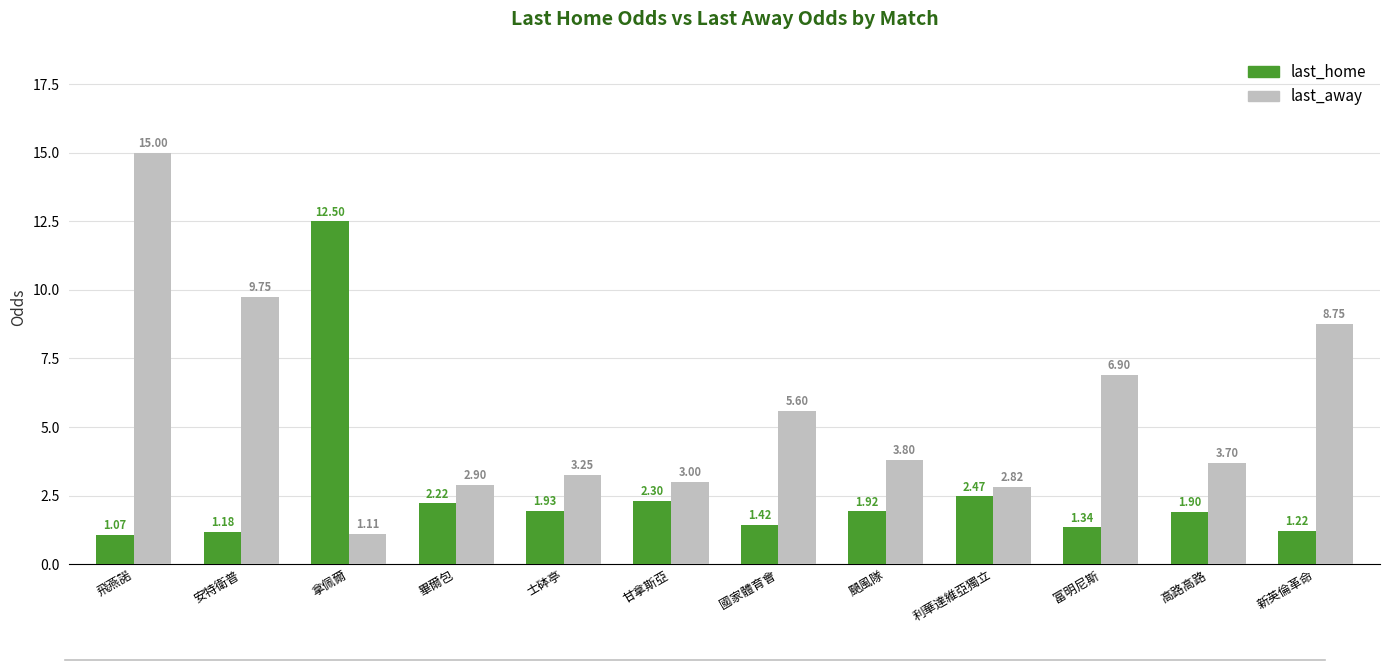

What is the sum of the last_home values at 新英倫革命 and 颶風隊?

3.1